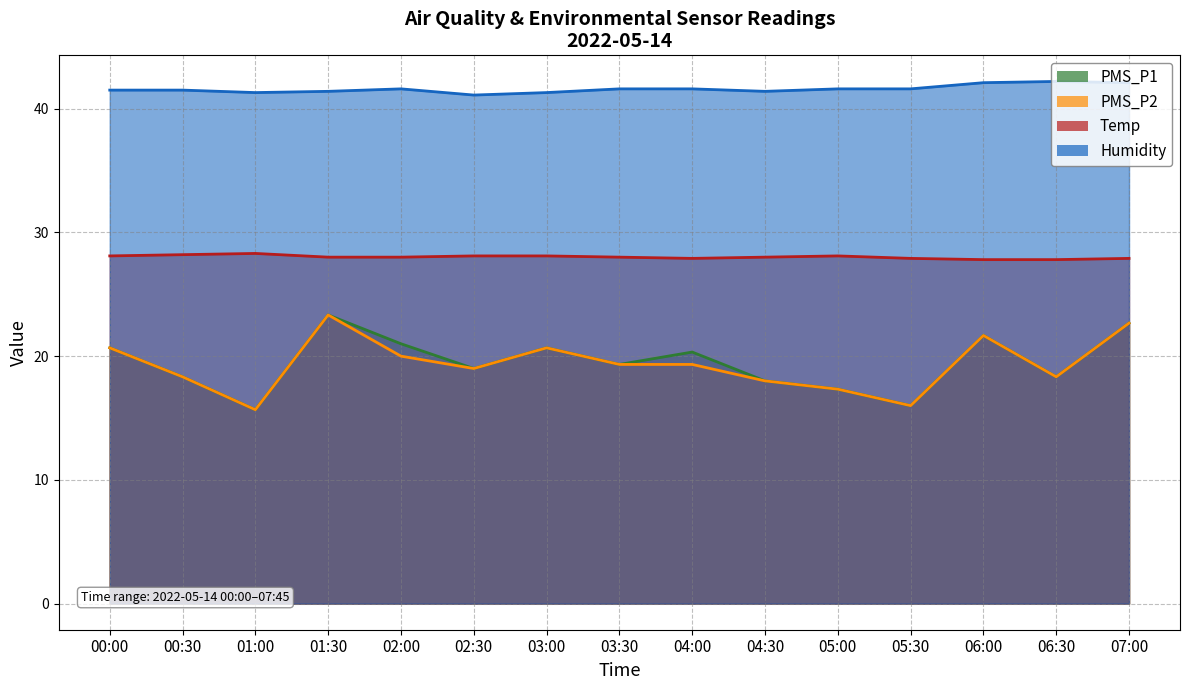

Which series has the widest spread of values?

PMS_P1